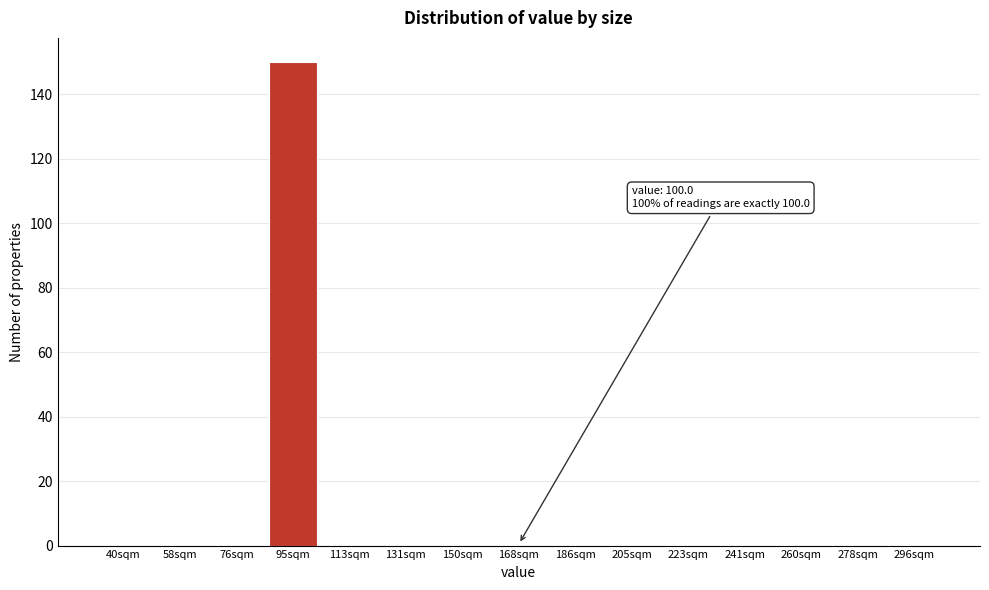

Reading left to right, extract all data points from this chart.

40sqm=0	58sqm=0	76sqm=0	95sqm=150	113sqm=0	131sqm=0	150sqm=0	168sqm=0	186sqm=0	205sqm=0	223sqm=0	241sqm=0	260sqm=0	278sqm=0	296sqm=0